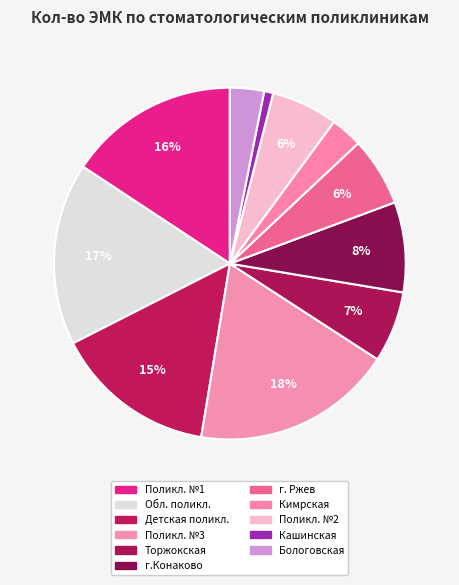

How many slices are in this pie chart?

11